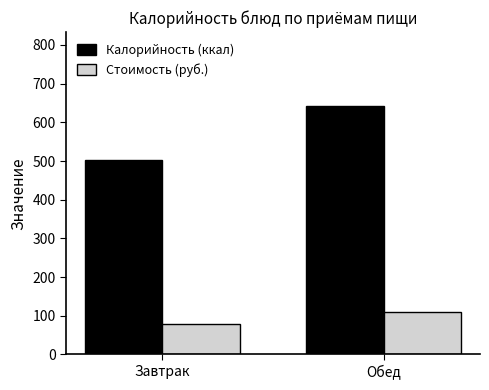

List the series in order of their peak value, lowest first.

Стоимость (руб.), Калорийность (ккал)